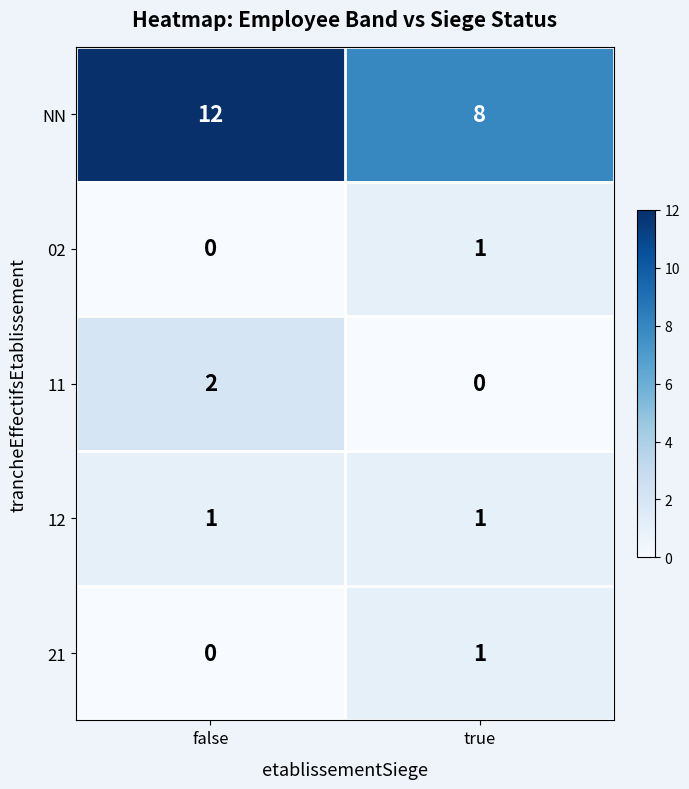

Rank the categories by 21 value from lowest to highest.

false, true